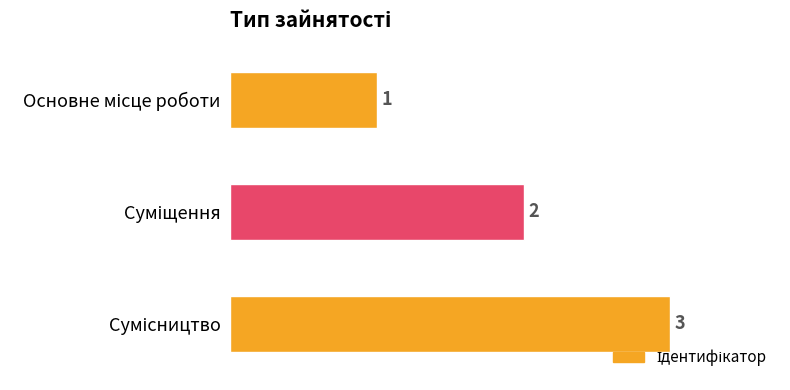

The value at Основне місце роботи is 1. True or false?

False